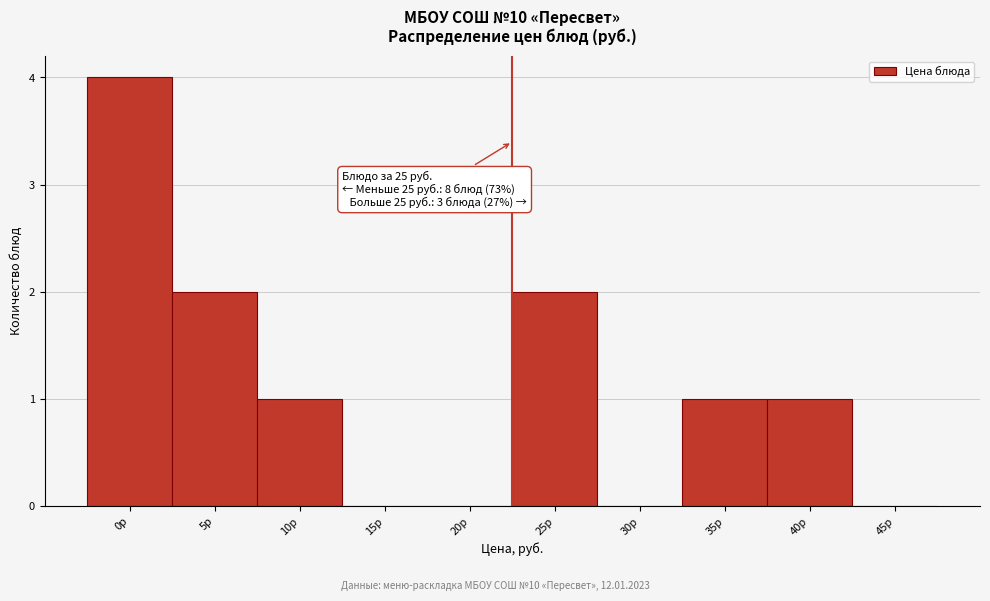

Reading left to right, what are all the values shown in this chart?

0р=4	5р=2	10р=1	15р=0	20р=0	25р=2	30р=0	35р=1	40р=1	45р=0